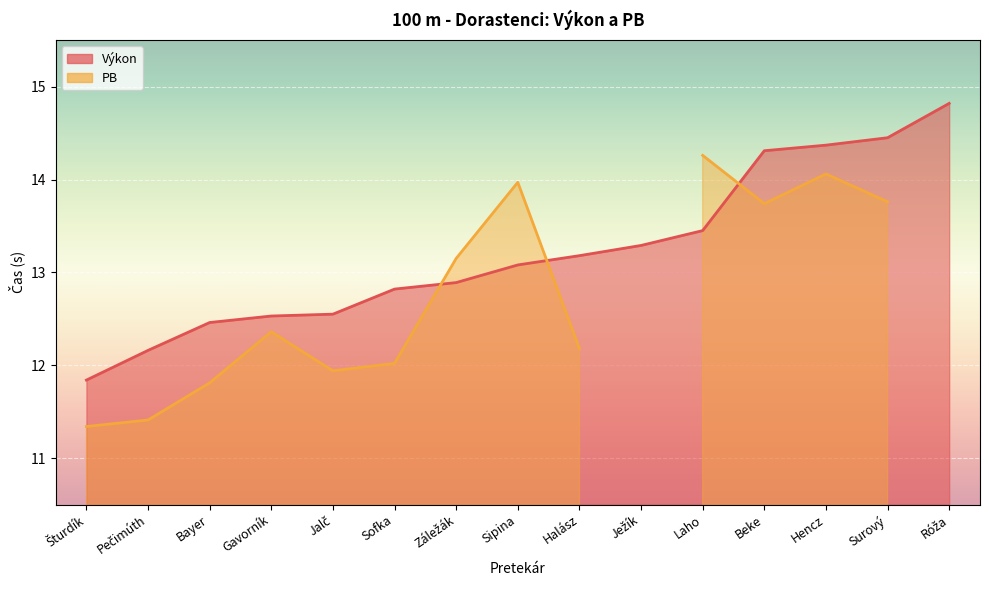

List the labels in order of value, largest first.

Róža, Surový, Hencz, Beke, Laho, Ježík, Halász, Sipina, Záležák, Sofka, Jalč, Gavorník, Bayer, Pečimúth, Šturdík